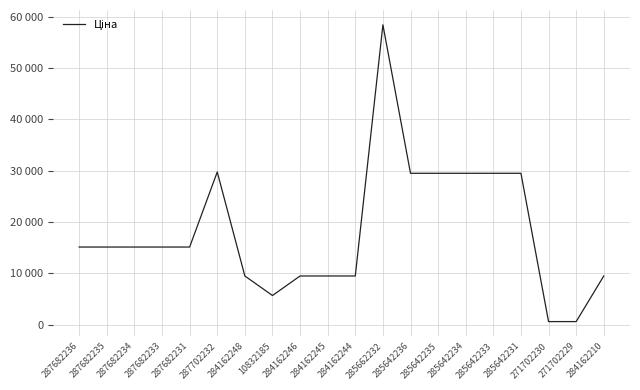

What is the label of the 16th point from the right?

287682231